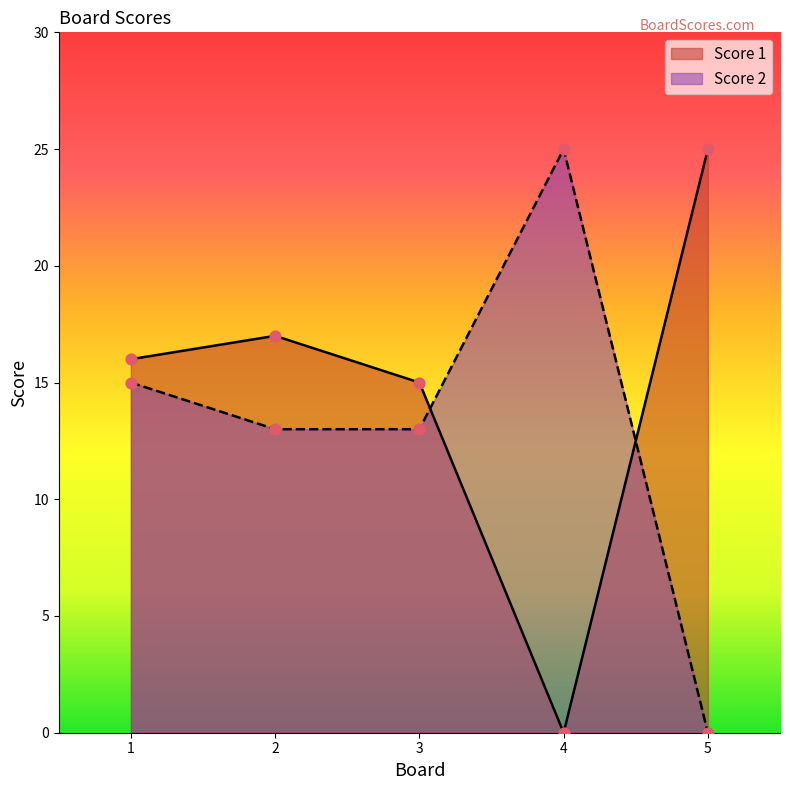

At how many categories does at least one series exceed 24?

2